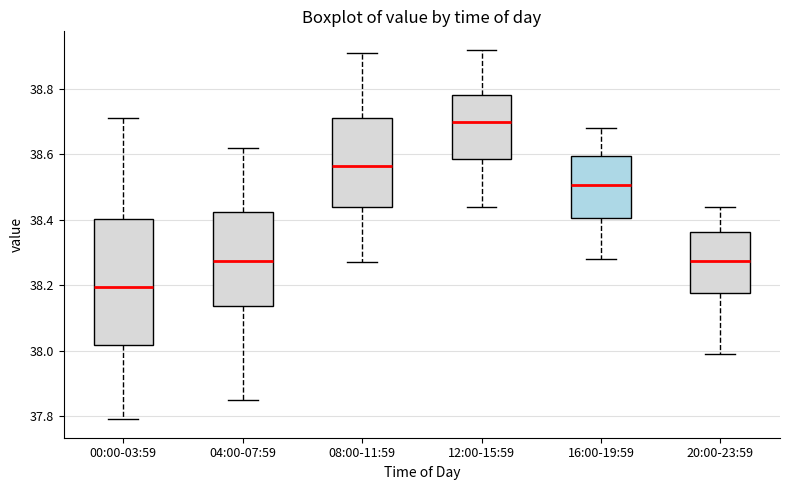

Reading left to right, transcribe this box plot: for each box, give where its median line is, the range the box spans, and where its two whiskers end, as read against the y-axis. The values are not printed on the chart, so give them approximately, as read against the axis.

00:00-03:59: median 38.20, box 38.02 to 38.40, whiskers 37.80 to 38.72
04:00-07:59: median 38.28, box 38.14 to 38.42, whiskers 37.86 to 38.62
08:00-11:59: median 38.56, box 38.44 to 38.72, whiskers 38.28 to 38.92
12:00-15:59: median 38.70, box 38.58 to 38.78, whiskers 38.44 to 38.92
16:00-19:59: median 38.50, box 38.40 to 38.60, whiskers 38.28 to 38.68
20:00-23:59: median 38.28, box 38.18 to 38.36, whiskers 38.00 to 38.44